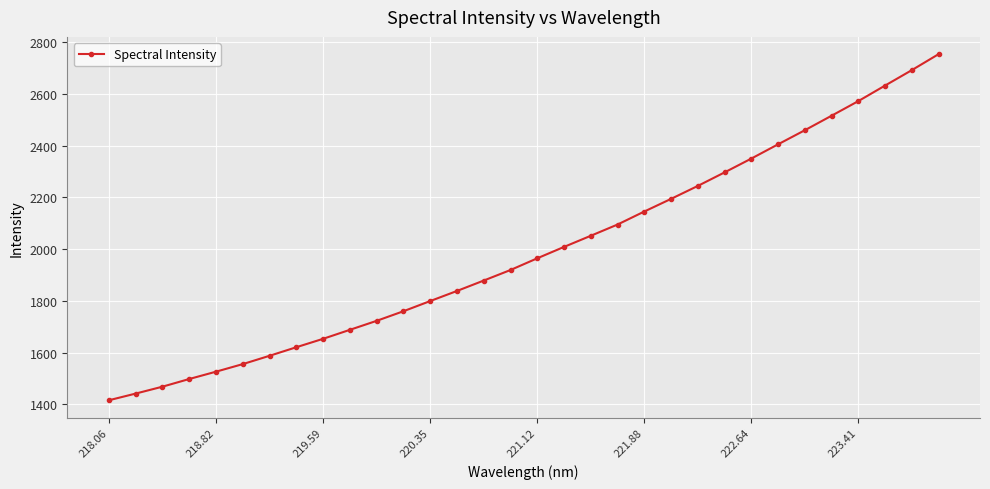

What is the average value?

1992.2